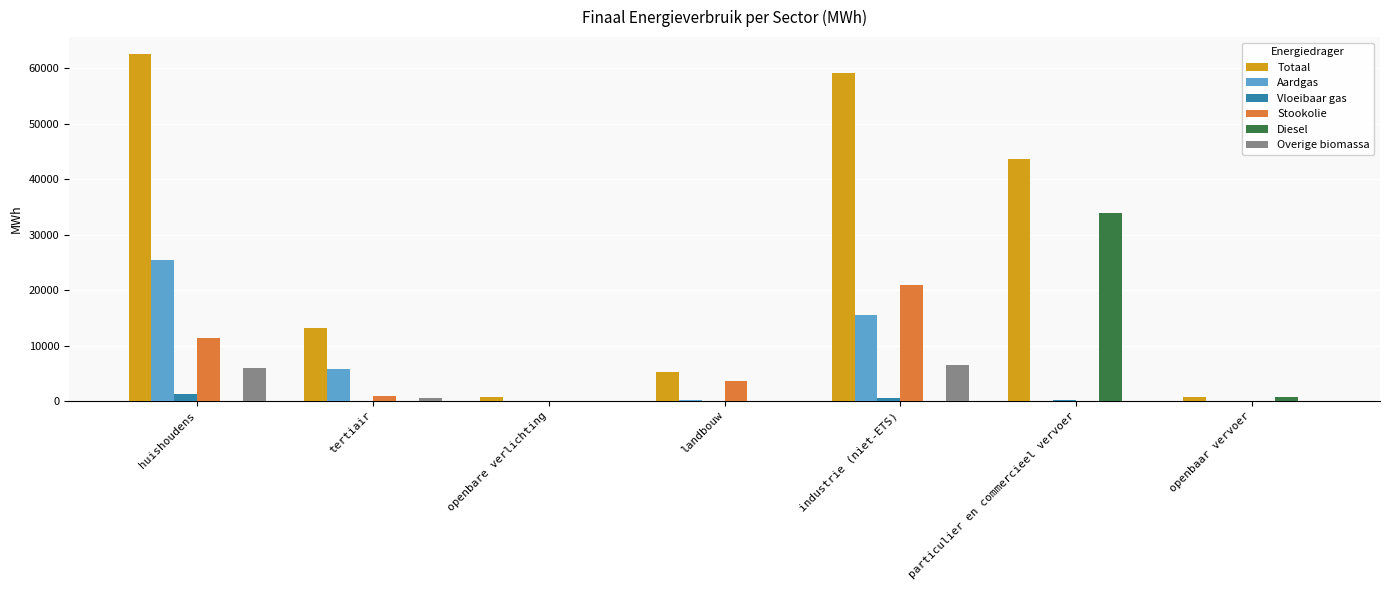

Count the number of data series in this chart.

6